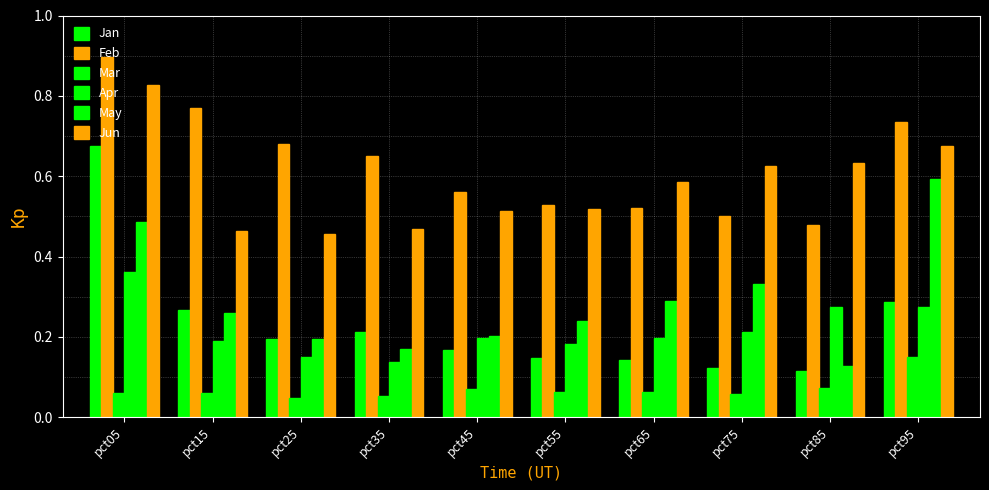

Which label corresponds to the smallest value in the chart?

pct25